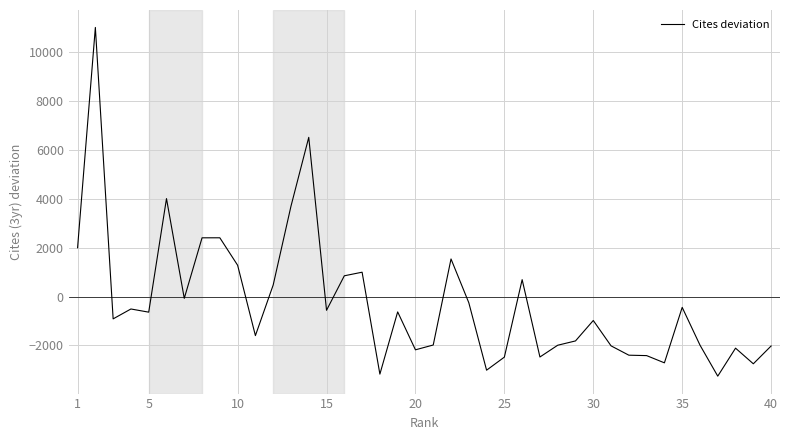

What is the maximum value shown in the chart?

11017.8